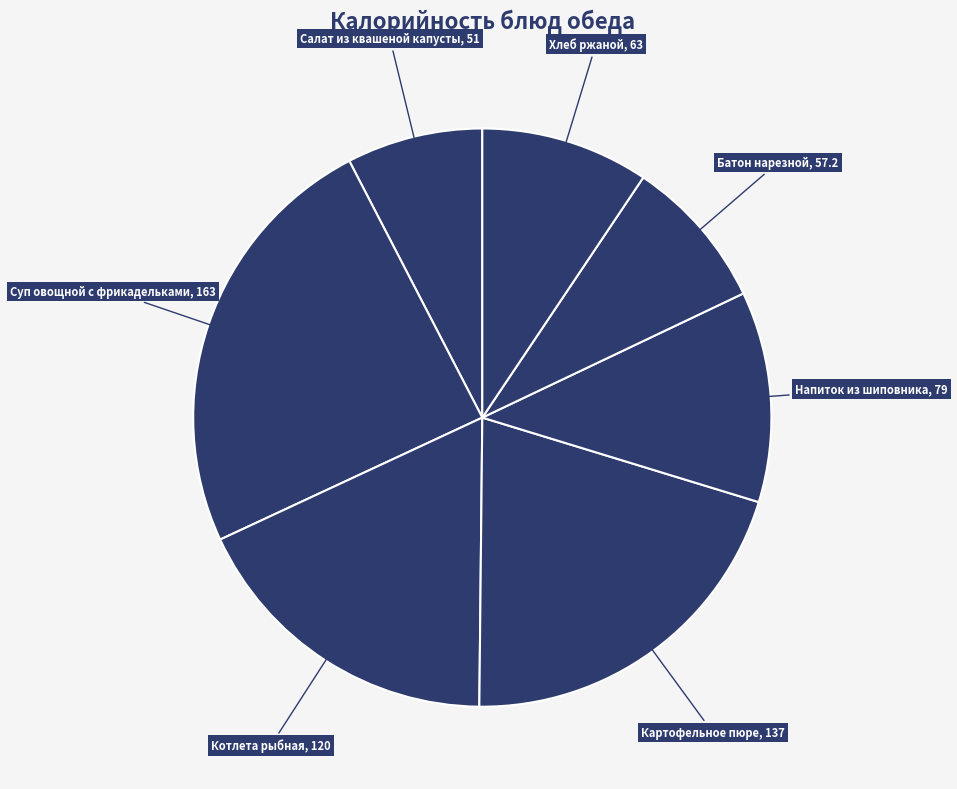

Which has a higher value, Котлета рыбная or Батон нарезной?

Котлета рыбная